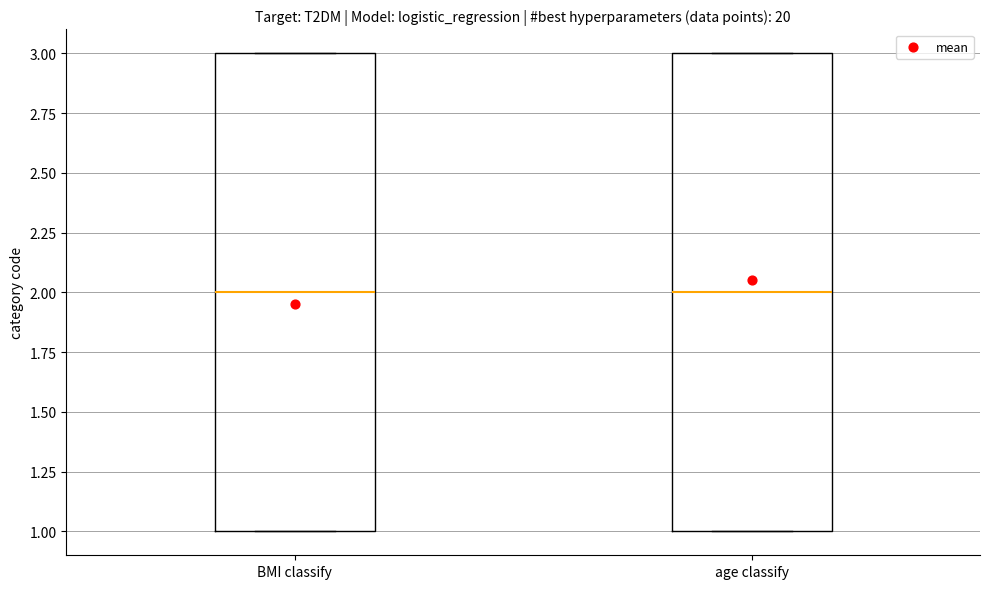

Where does the median line of the box for age classify sit on the y-axis? The values are not printed on the chart, so give them approximately, as read against the axis.

2